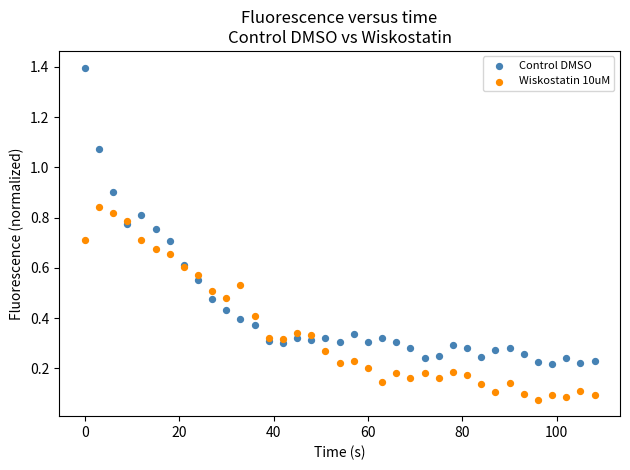

Which series contains the highest Y value?

Control DMSO